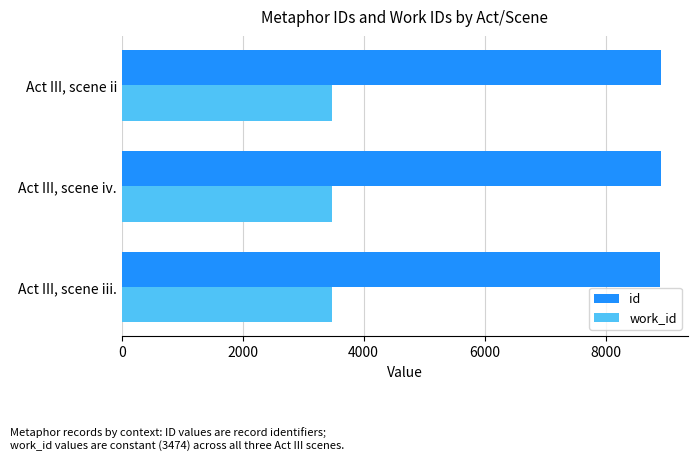

Which series has the largest total across all categories?

id